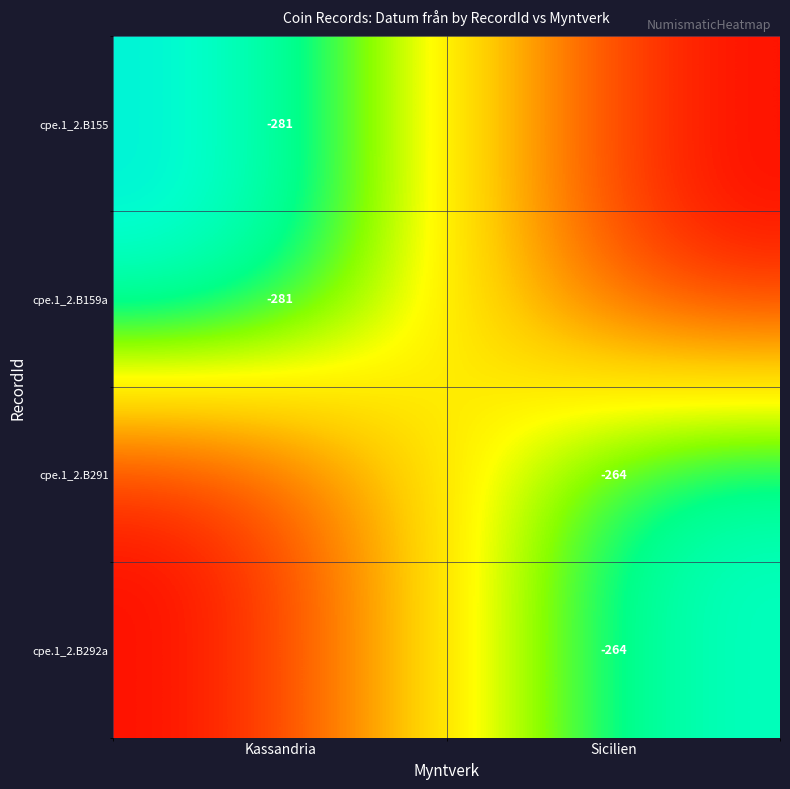

True or false: cpe.1_2.B292a has a value of -432 at Sicilien.

False